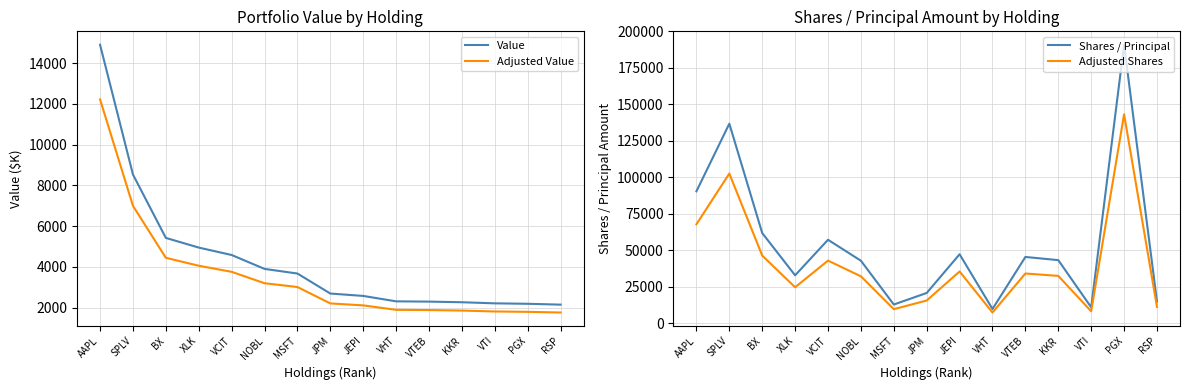

How many lines are shown in the chart?

4